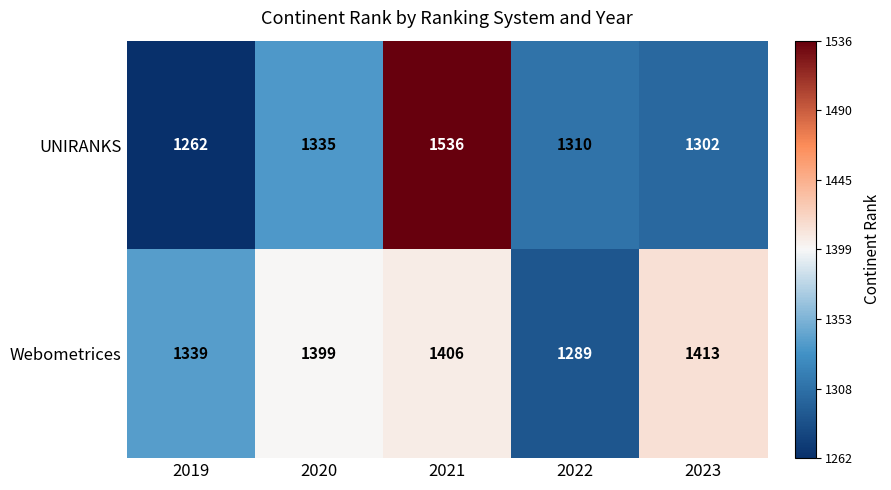

What is the difference between the highest and lowest values at 2022?

21